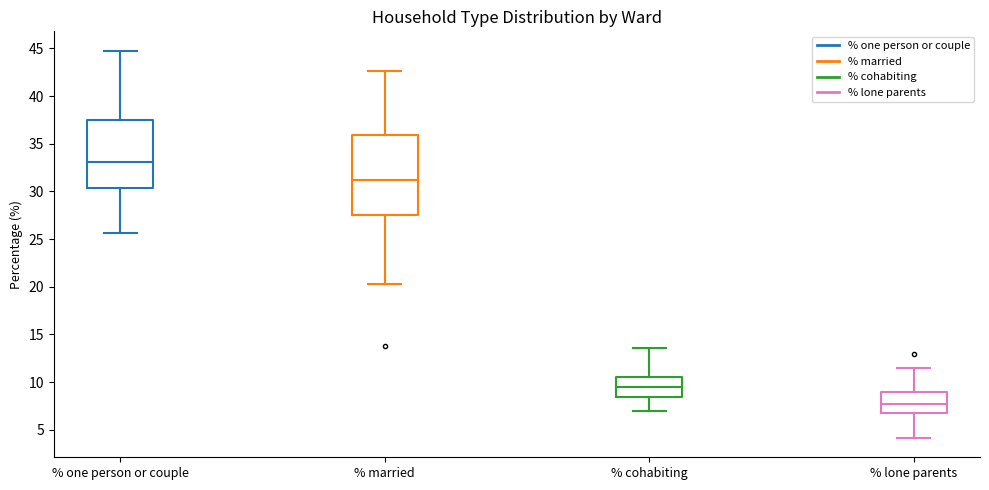

Reading left to right, transcribe this box plot: for each box, give where its median line is, the range the box spans, and where its two whiskers end, as read against the y-axis. The values are not printed on the chart, so give them approximately, as read against the axis.

% one person or couple: median 33.0, box 30.5 to 37.5, whiskers 25.5 to 45.0
% married: median 31.0, box 27.5 to 36.0, whiskers 20.5 to 42.5
% cohabiting: median 9.5, box 8.5 to 10.5, whiskers 7.0 to 13.5
% lone parents: median 7.5, box 7.0 to 9.0, whiskers 4.0 to 11.5